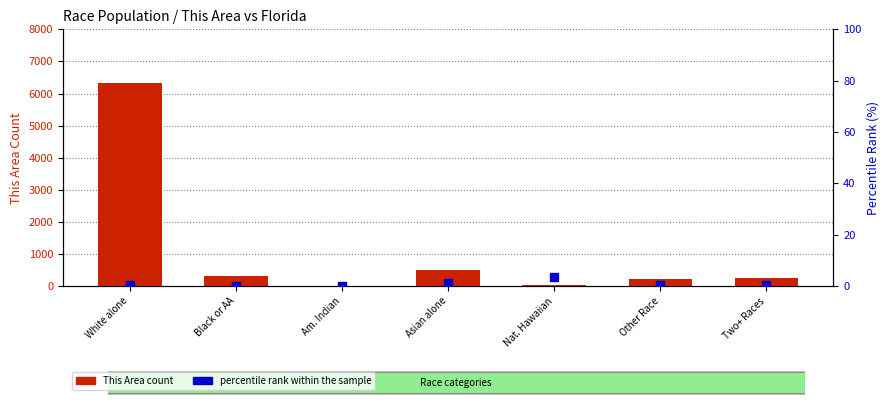

Which series has the widest spread of Y values?

This Area count